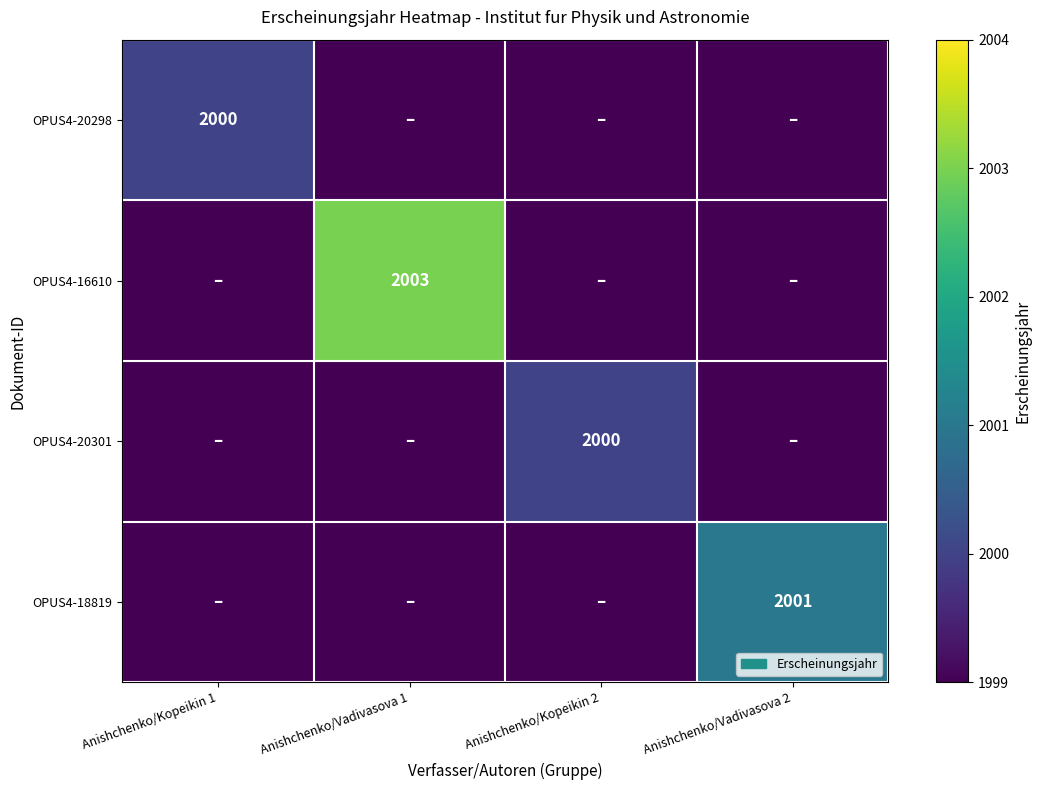

Is it true that OPUS4-20301 equals 2000 at Anishchenko/Kopeikin 2?

True